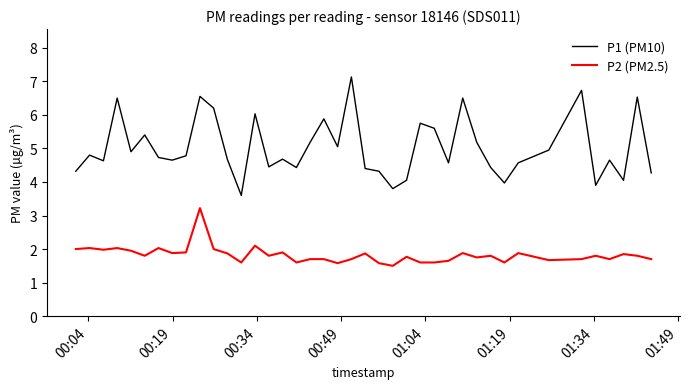

Is this an area chart (filled region under the line)?

No